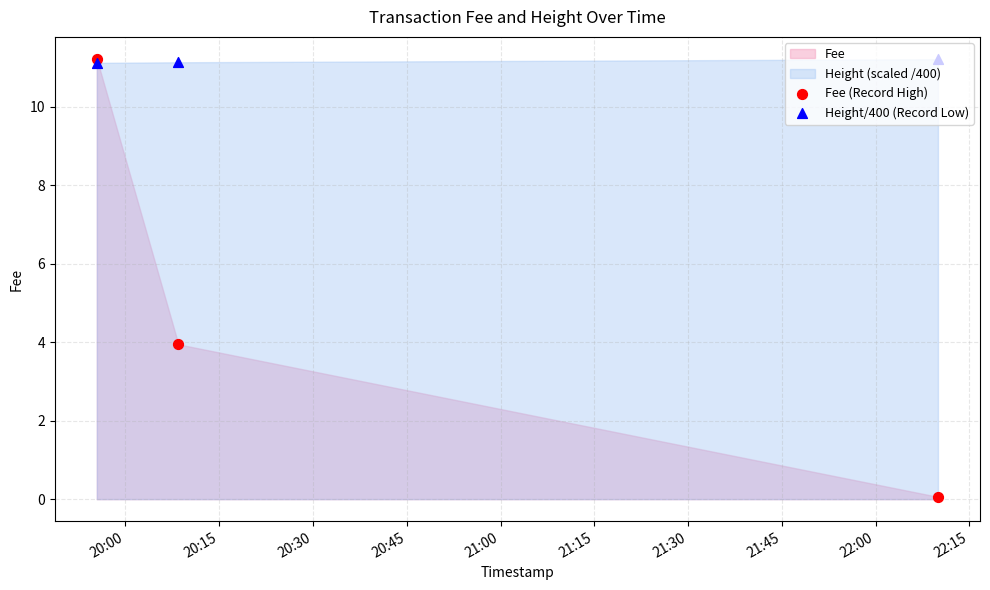

Which series reaches the minimum Y coordinate?

Fee (Record High)